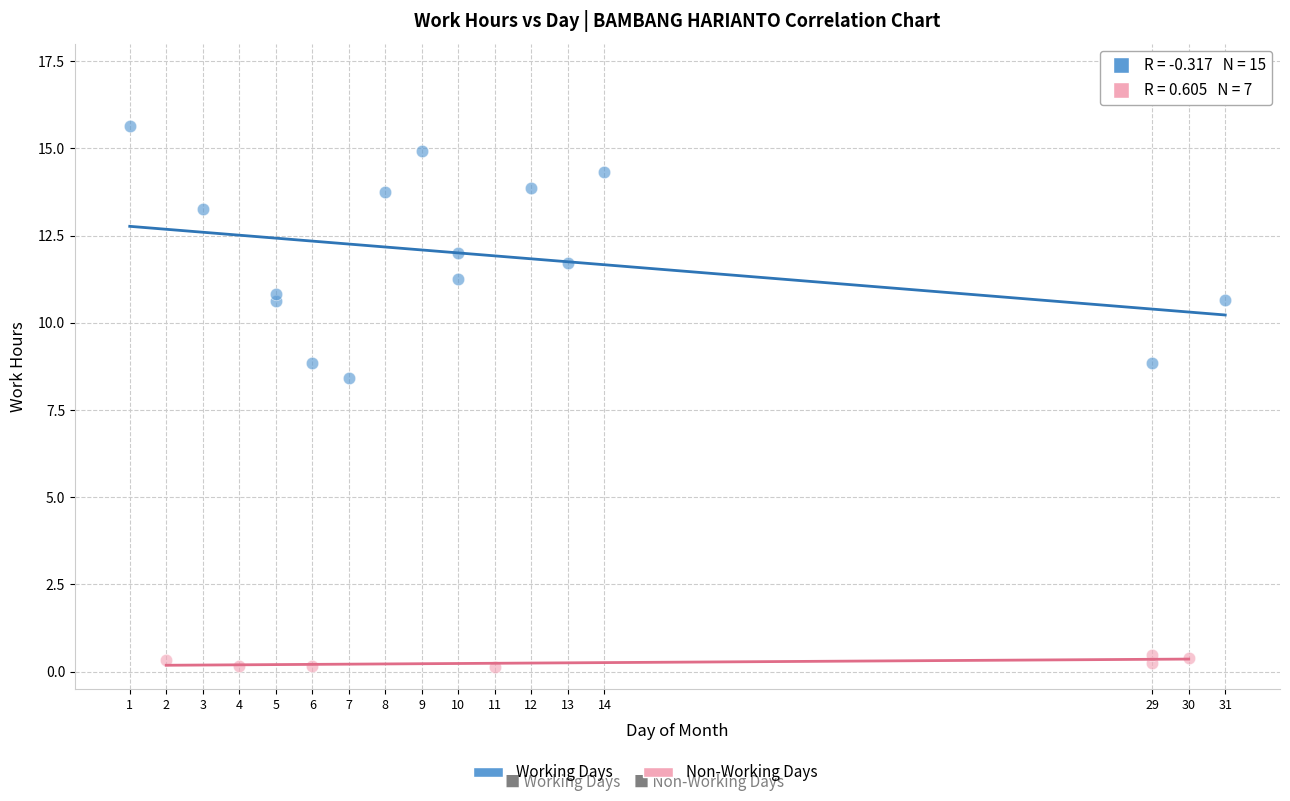

Which series reaches the maximum Y coordinate?

Working Days